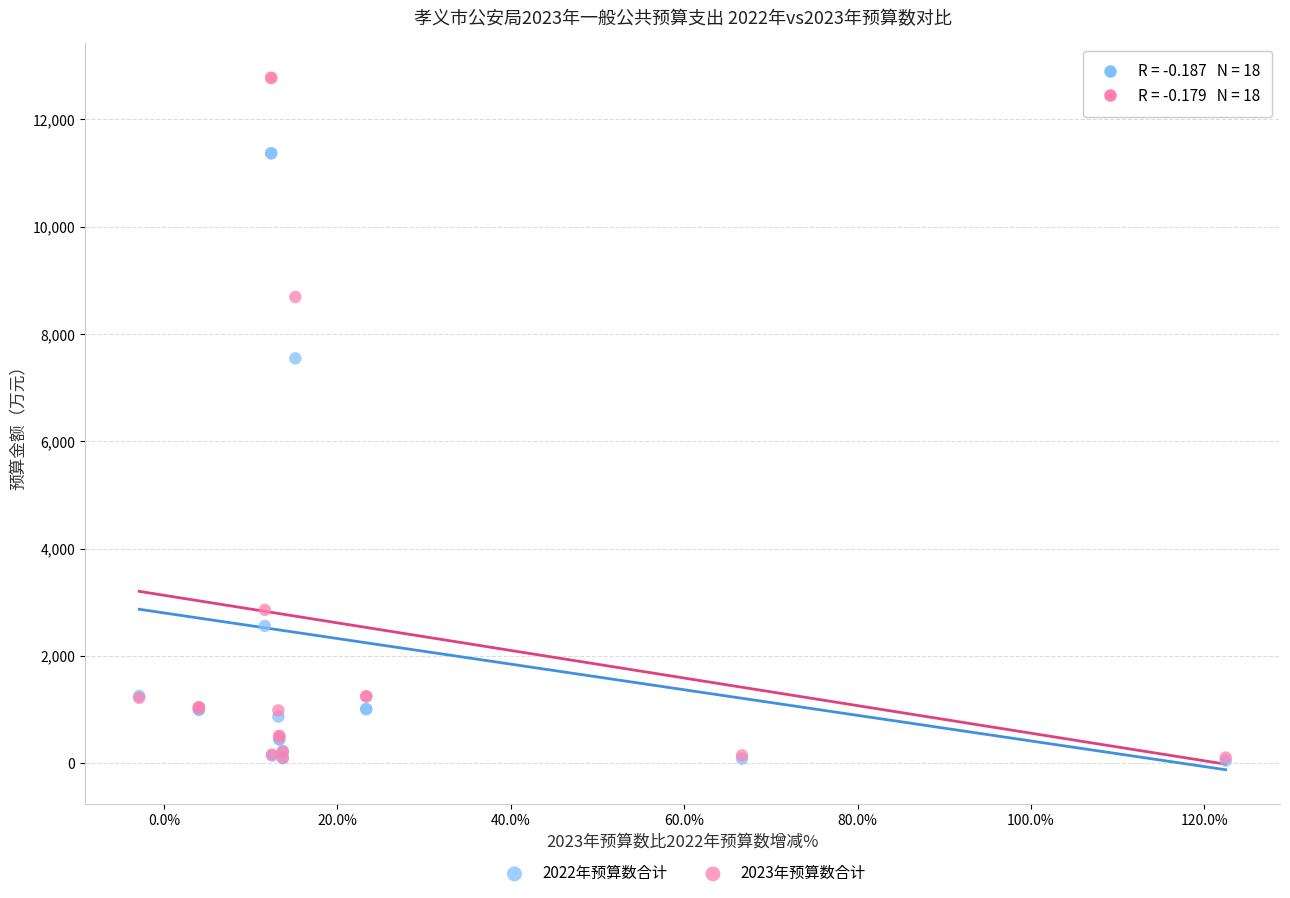

In the 2022年预算数合计 series, what Y value is closest to 5710?

7549.4